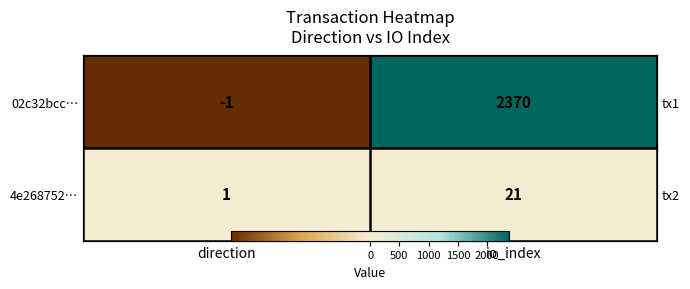

The 4e268752… series shows 1 at direction. True or false?

True